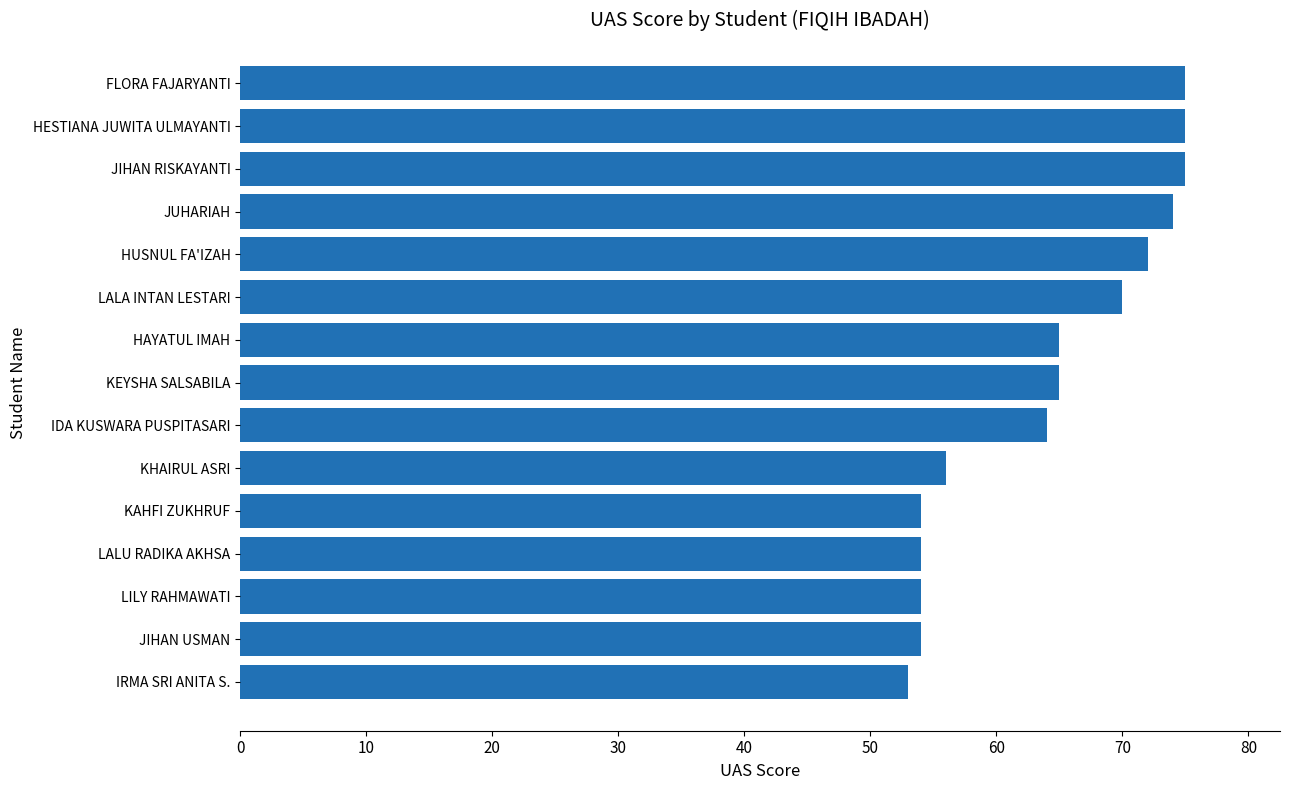

What is the change in value from KAHFI ZUKHRUF to FLORA FAJARYANTI?

+21